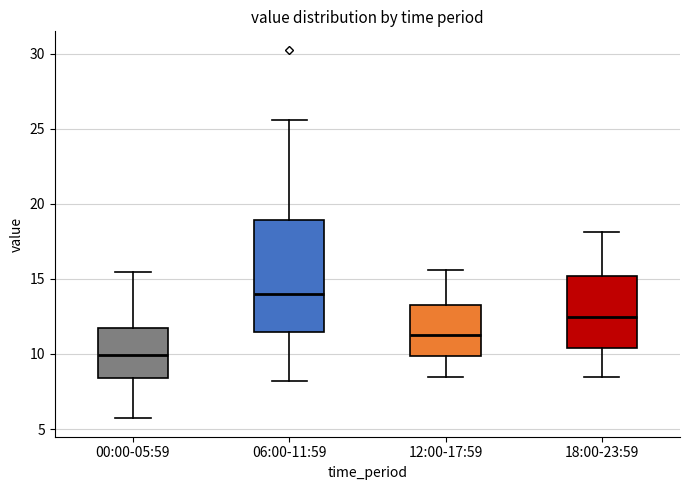

Reading left to right, read every box against the y-axis: the position of its median line, the range the box covers, and the ends of its whiskers. The values are not printed on the chart, so give them approximately, as read against the axis.

00:00-05:59: median 10.0, box 8.5 to 11.5, whiskers 5.5 to 15.5
06:00-11:59: median 14.0, box 11.5 to 19.0, whiskers 8.0 to 25.5
12:00-17:59: median 11.5, box 10.0 to 13.0, whiskers 8.5 to 15.5
18:00-23:59: median 12.5, box 10.5 to 15.0, whiskers 8.5 to 18.0